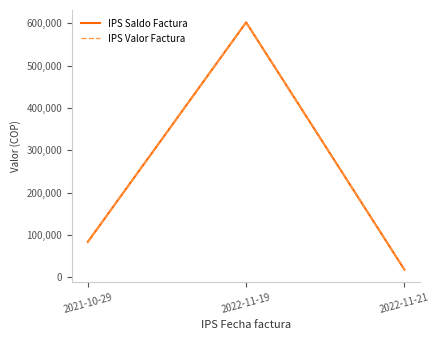

Reading right to left, extract all data points from this chart.

IPS Saldo Factura: 17771	602259	83440
IPS Valor Factura: 17771	602259	83440